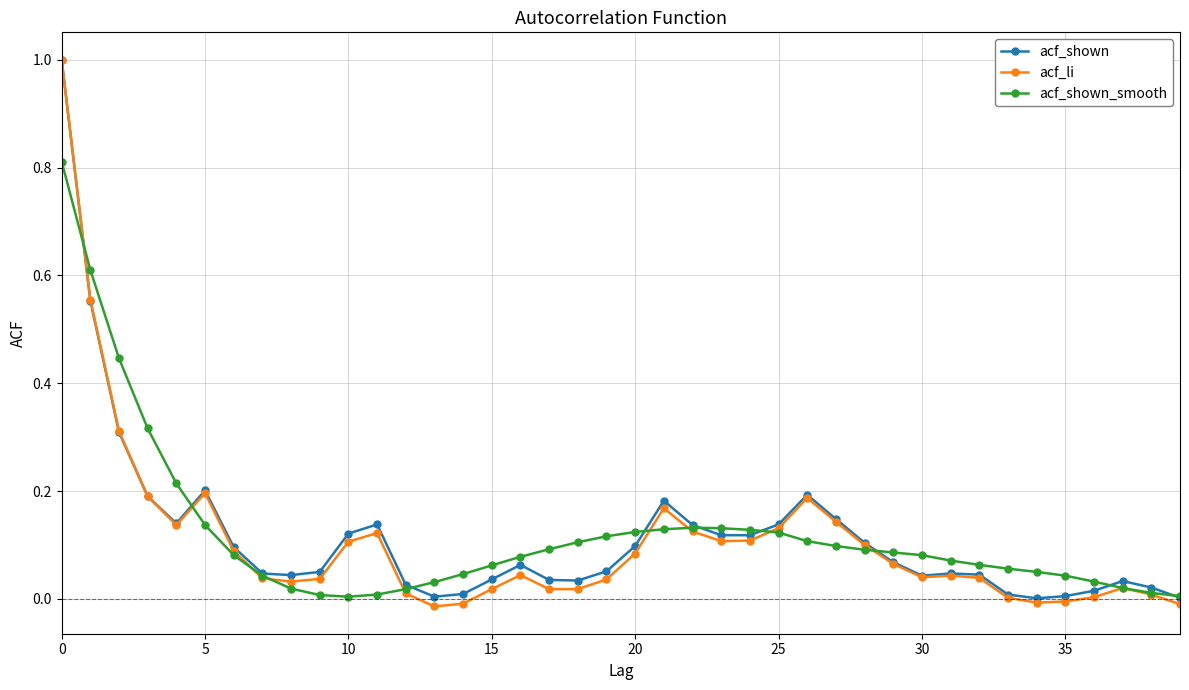

How many lines are shown in the chart?

3